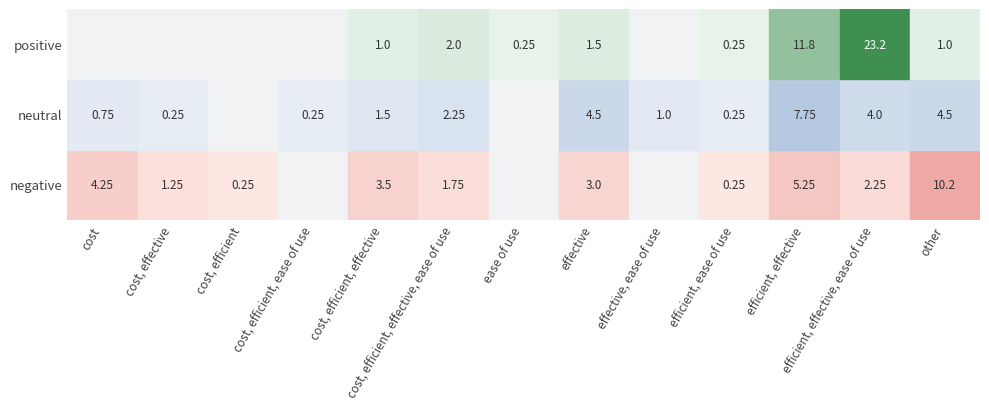

What is the difference between the highest and lowest values at 1?

2